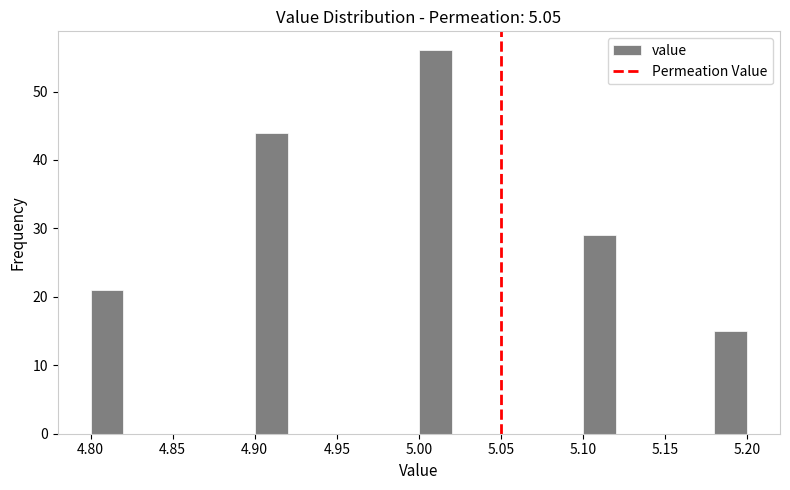

Reading left to right, list every bar in this chart as the range it spans on the x-axis followed by its height. The values are not printed on the chart, so give them approximately, as read against the axis.

4.80 to 4.82: 21
4.82 to 4.84: 0
4.84 to 4.86: 0
4.86 to 4.88: 0
4.88 to 4.90: 0
4.90 to 4.92: 44
4.92 to 4.94: 0
4.94 to 4.96: 0
4.96 to 4.98: 0
4.98 to 5.00: 0
5.00 to 5.02: 56
5.02 to 5.04: 0
5.04 to 5.06: 0
5.06 to 5.08: 0
5.08 to 5.10: 0
5.10 to 5.12: 29
5.12 to 5.14: 0
5.14 to 5.16: 0
5.16 to 5.18: 0
5.18 to 5.20: 15